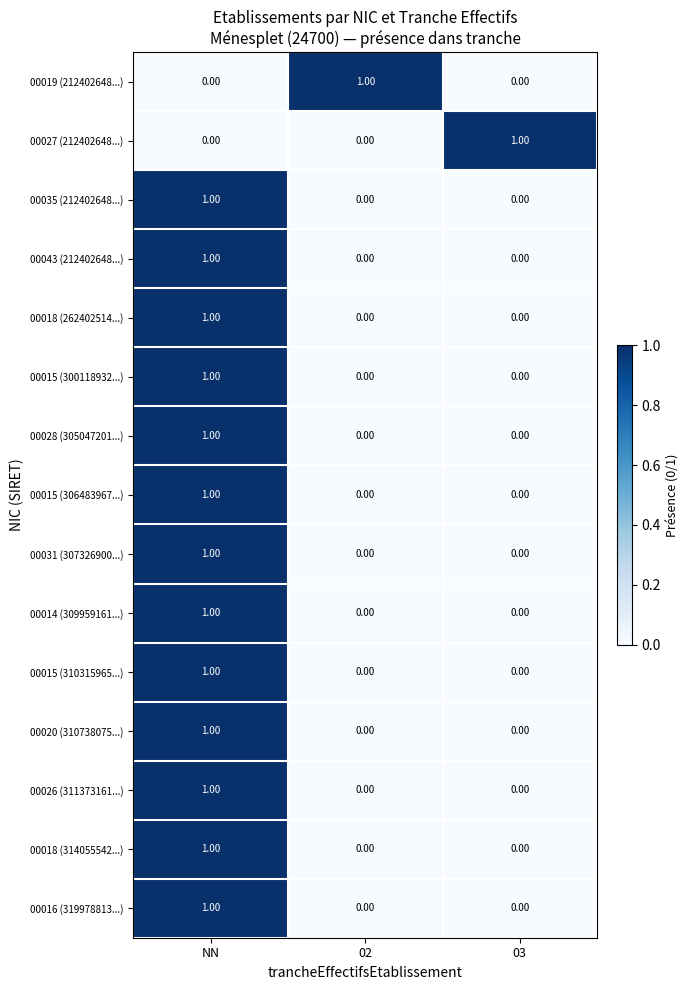

At how many categories does at least one series exceed 0?

3